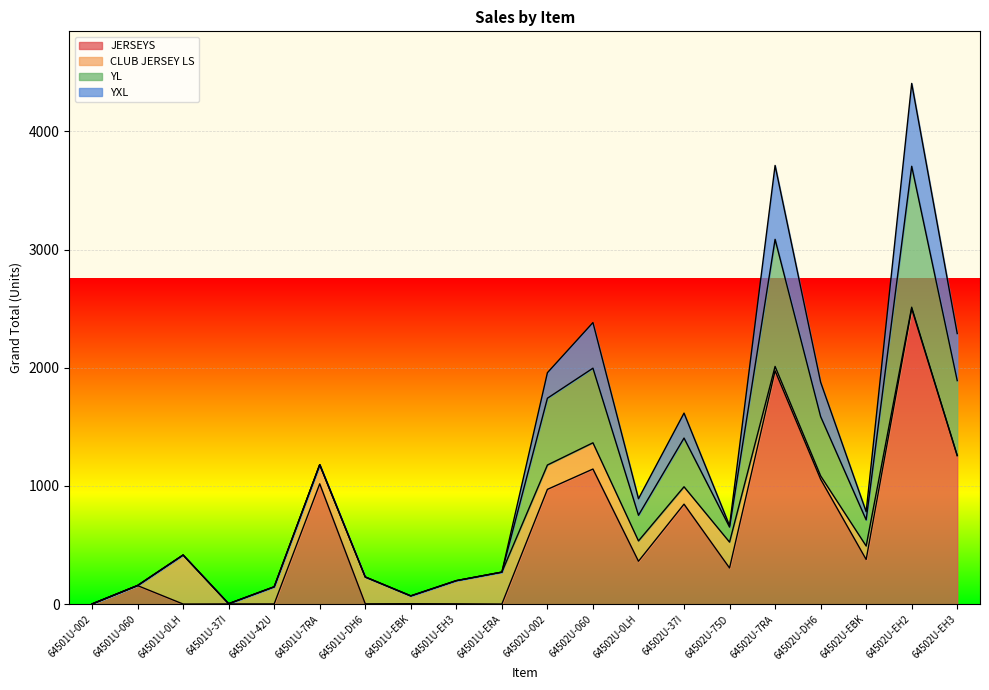

At which category is the sum across all series the highest?

64502U-EH2